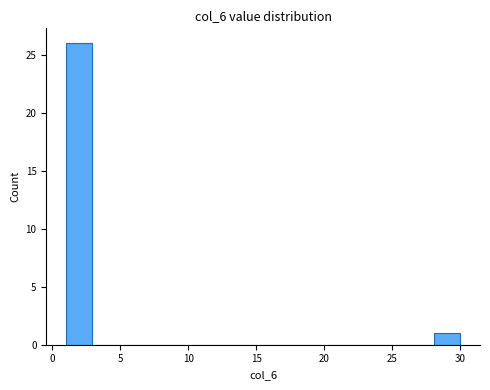

Around what value on the x-axis is the tallest bar? Give the approximate position of its centre, as read against the axis.

2.0